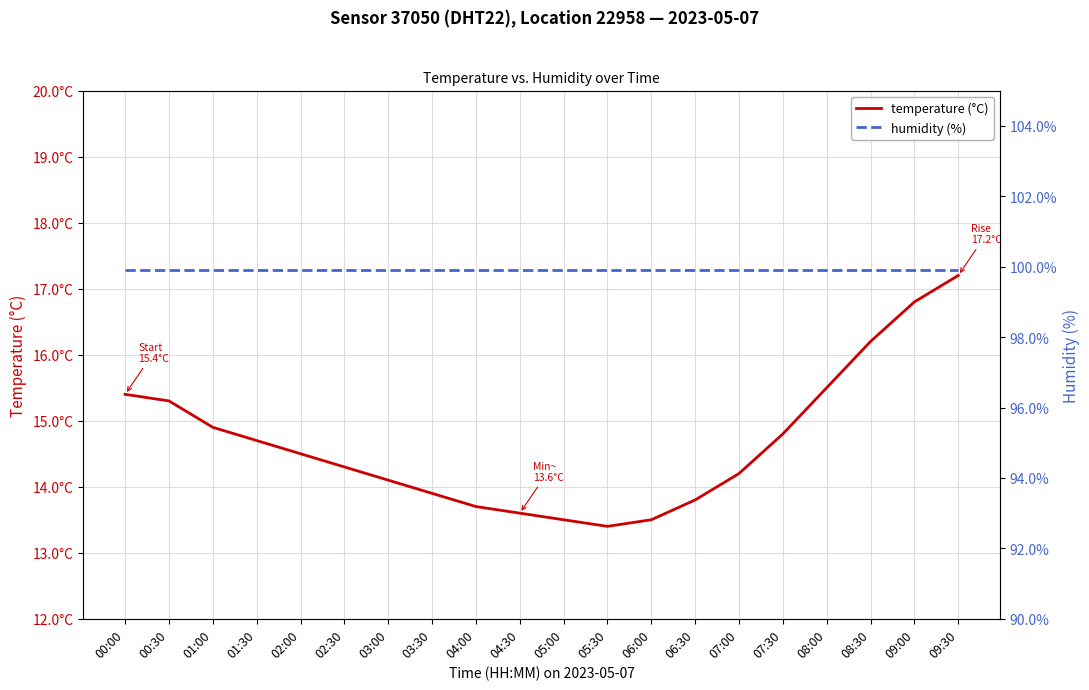

Is the value of humidity (%) at 06:00 greater than the value of temperature (°C) at 06:30?

Yes